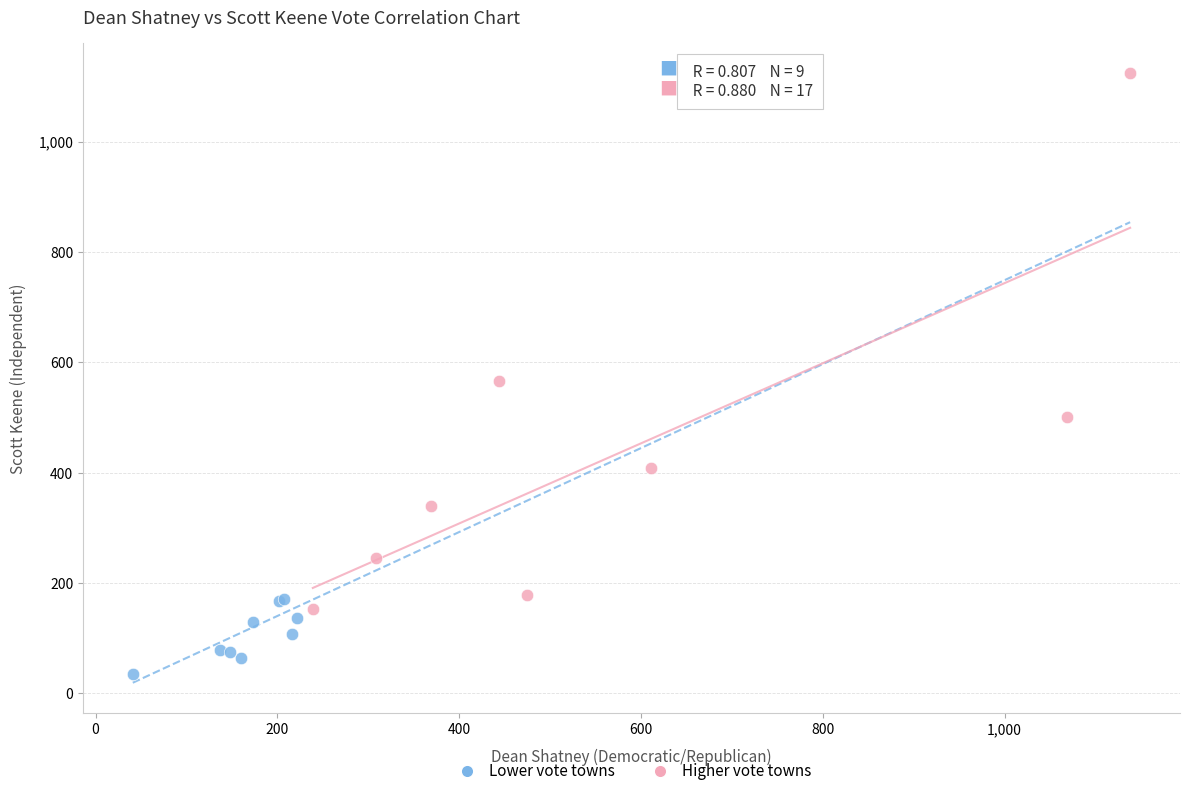

Which series contains the lowest Y value?

Lower vote towns